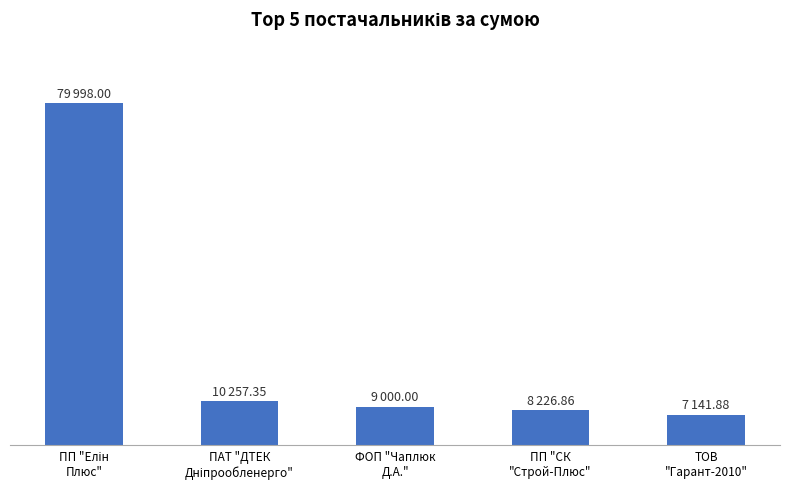

What is the change in value from ПАТ "ДТЕК
Дніпрообленерго" to ФОП "Чаплюк
Д.А."?

-1257.4